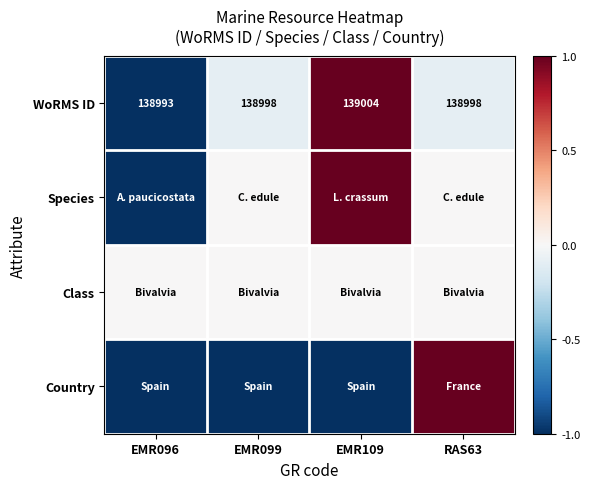

Count the number of categories in the chart.

4